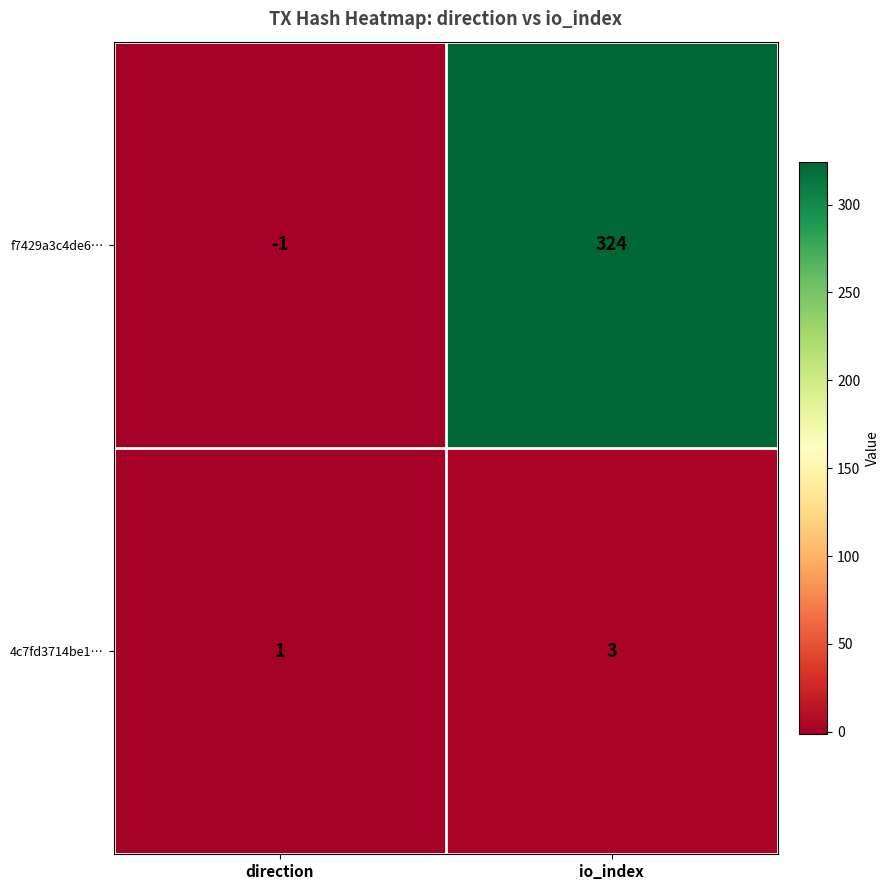

Rank the series at direction from lowest to highest value.

f7429a3c4de6…, 4c7fd3714be1…